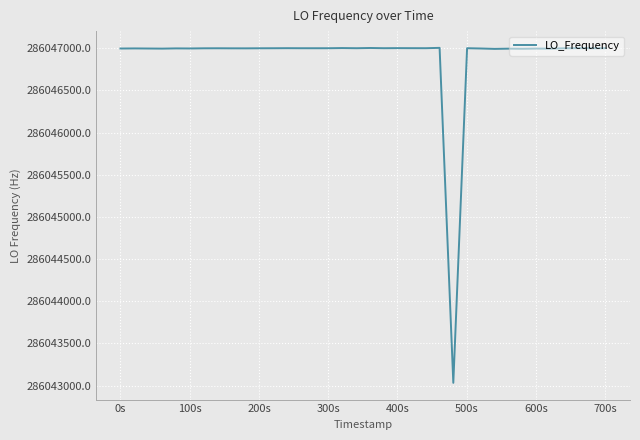

What is the difference between the maximum and minimum values?

3970.7